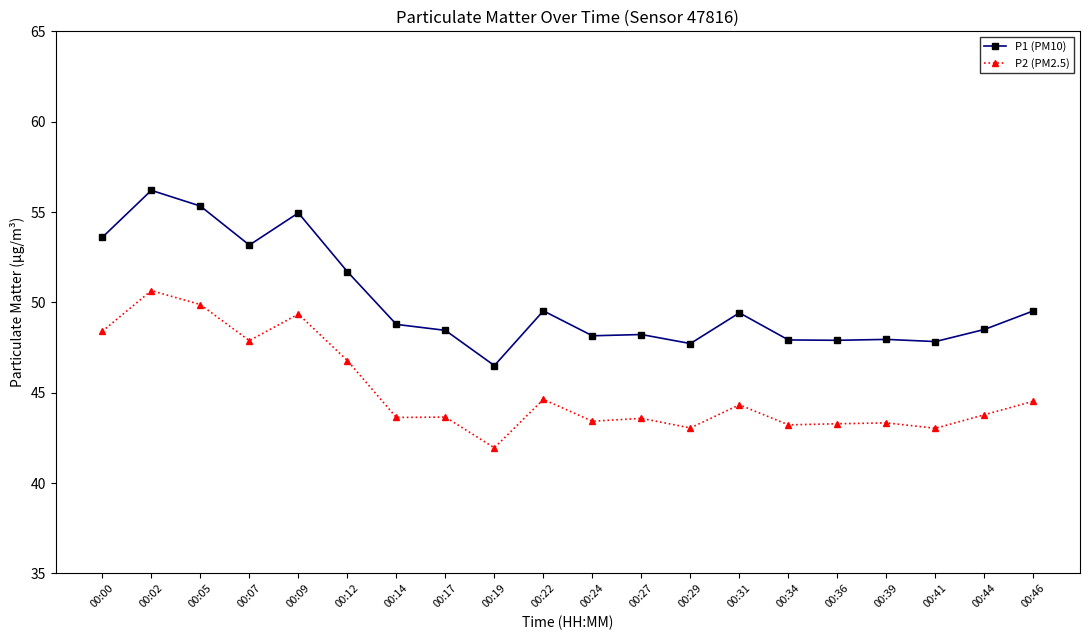

Count the number of categories in the chart.

20